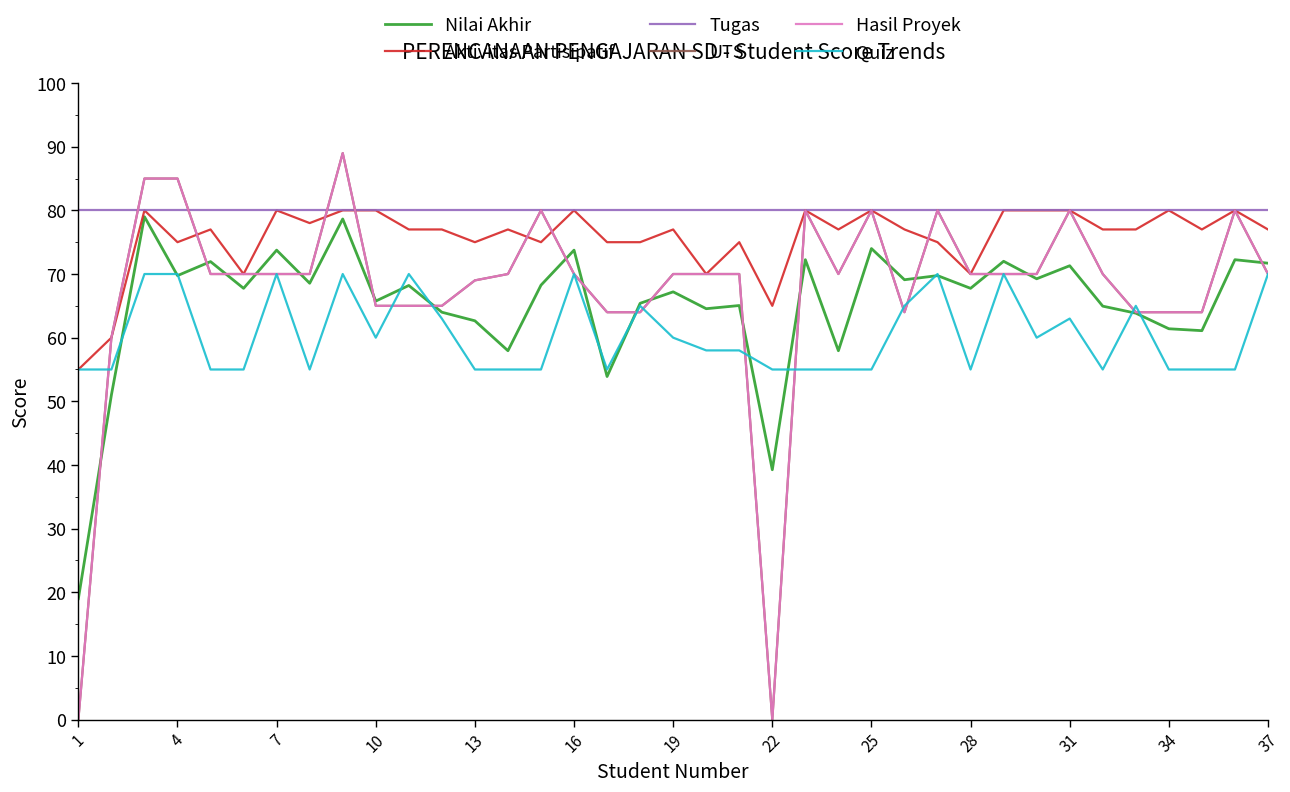

How many times do Nilai Akhir and Quiz cross each other?

13